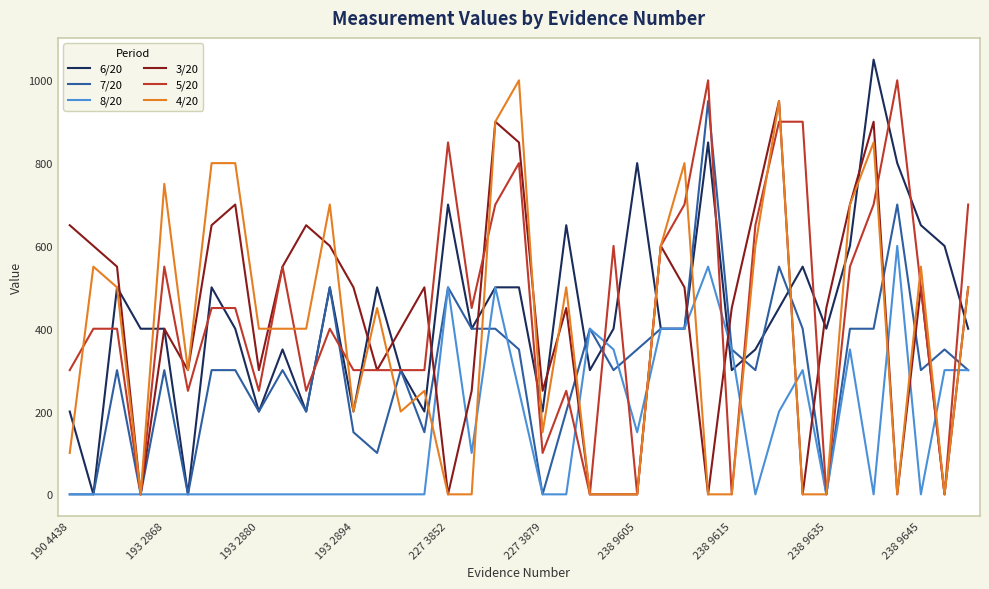

Does the chart have visible grid lines?

Yes